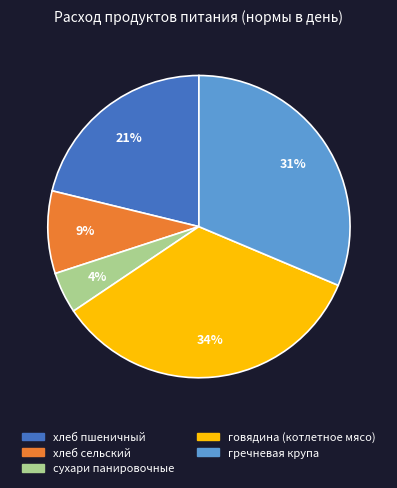

To the nearest percent, what is the average slice percentage?

20%